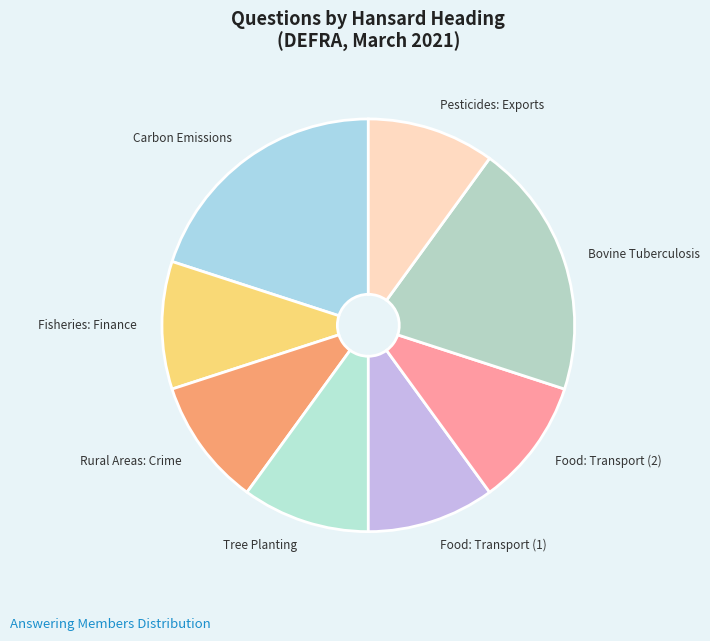

How many segments does this pie chart have?

8